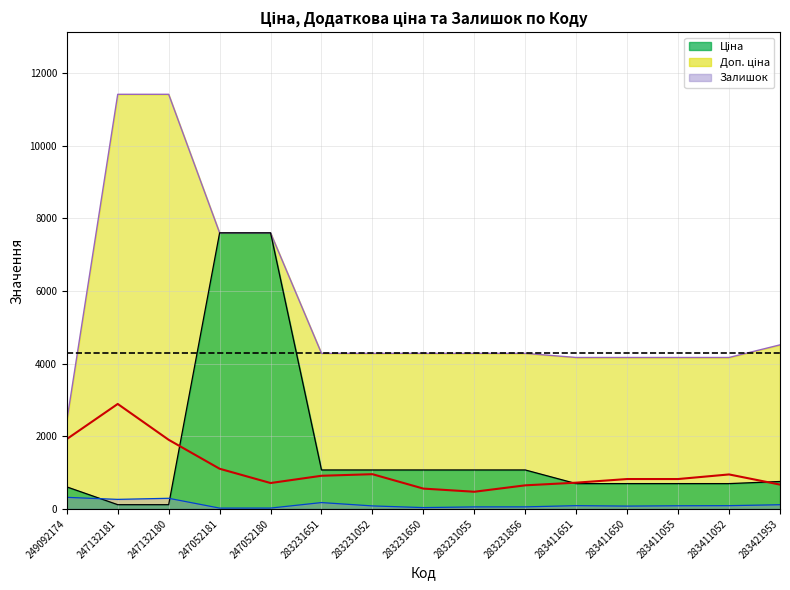

What is the difference between the maximum and minimum values in the Доп. ціна series?

8995.2